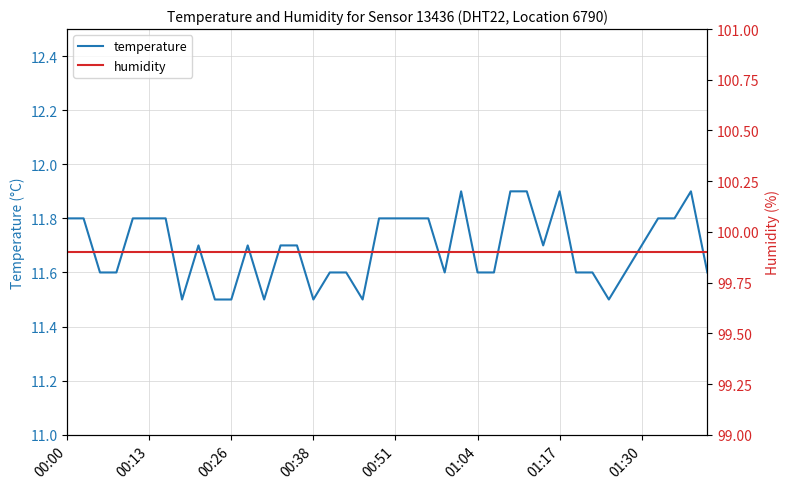

The temperature series shows 11.7 at 01:30. True or false?

True